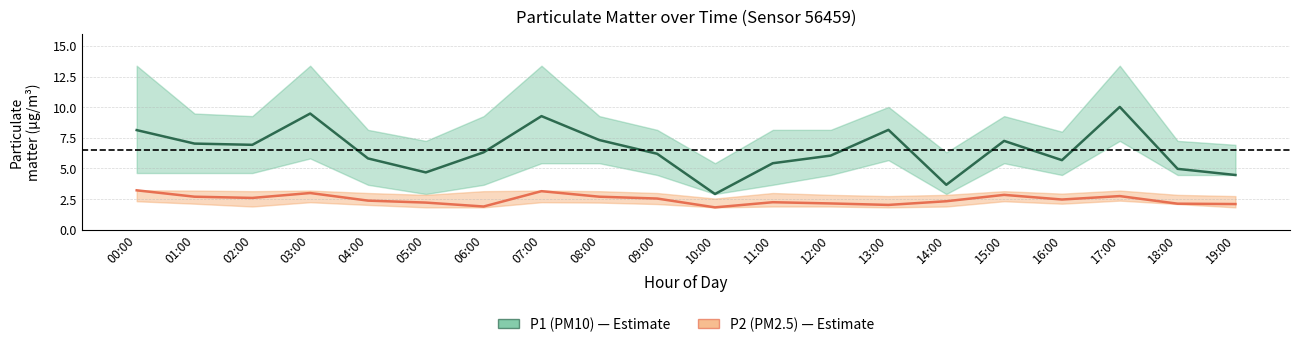

Is the value of P1 (PM10) at 16:00 greater than the value of P2 (PM2.5) at 16:00?

Yes